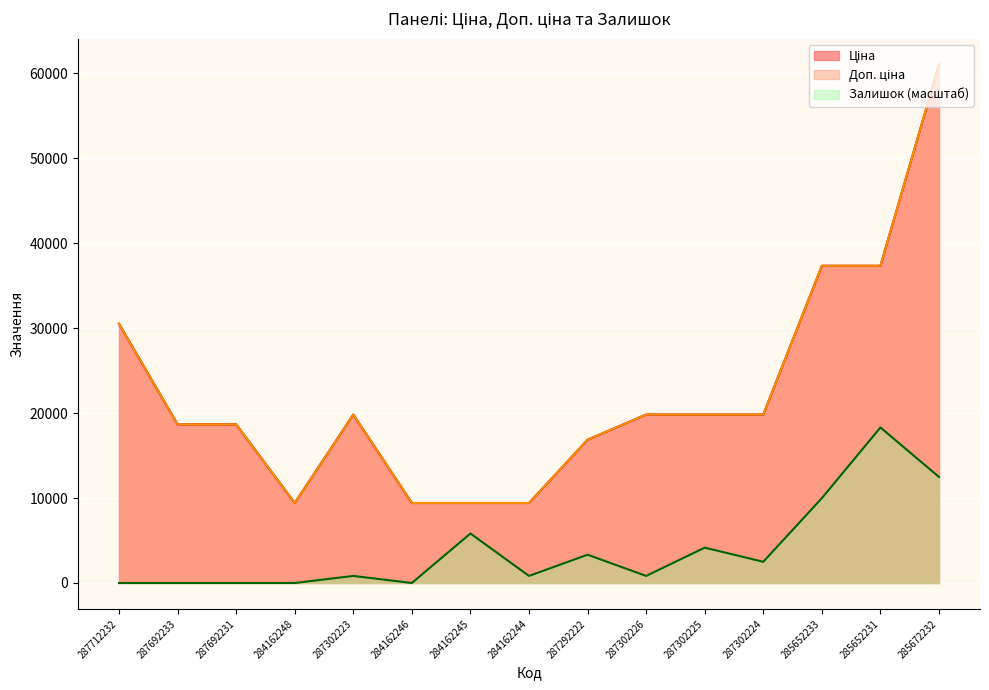

Reading right to left, transcribe all the data shown in this chart.

Ціна: 61024.7	37343.0	37343.0	19831.1	19831.1	19831.1	16863.2	9416.9	9416.9	9416.9	19831.1	9416.9	18671.5	18671.5	30512.3
Доп. ціна: 61024.7	37343.0	37343.0	19831.1	19831.1	19831.1	16863.2	9416.9	9416.9	9416.9	19831.1	9416.9	18671.5	18671.5	30512.3
Залишок: 12482.3	18307.4	9985.9	2496.5	4160.8	832.2	3328.6	832.2	5825.1	0.0	832.2	0.0	0.0	0.0	0.0